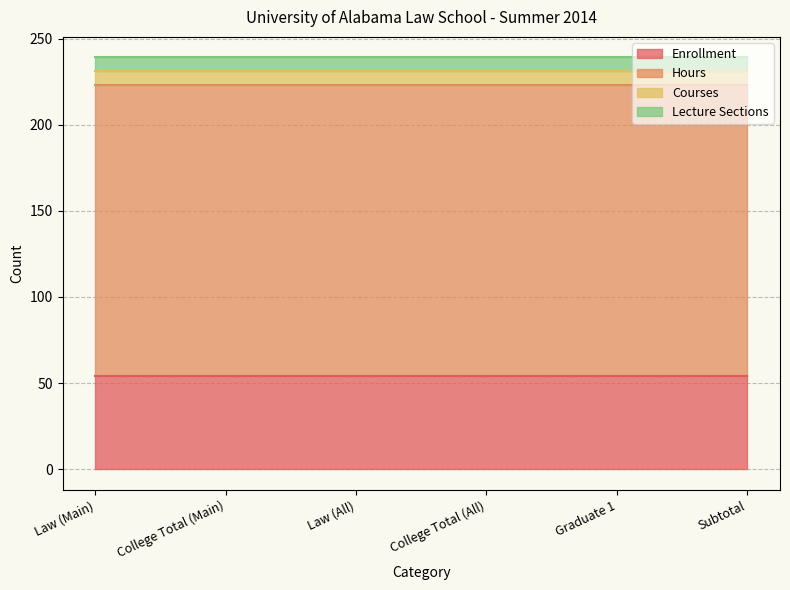

Which series changed the most between Law (Main) and Graduate 1?

Enrollment